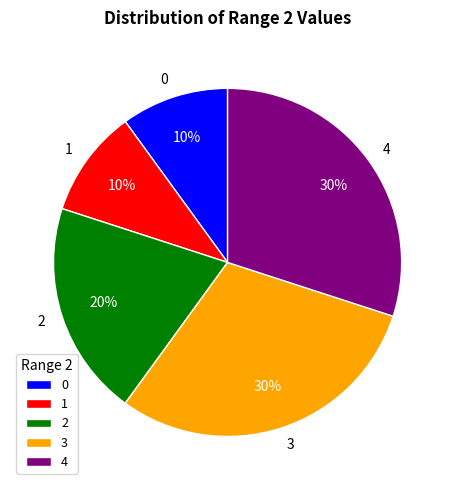

True or false: 2 accounts for 8% of the total.

False